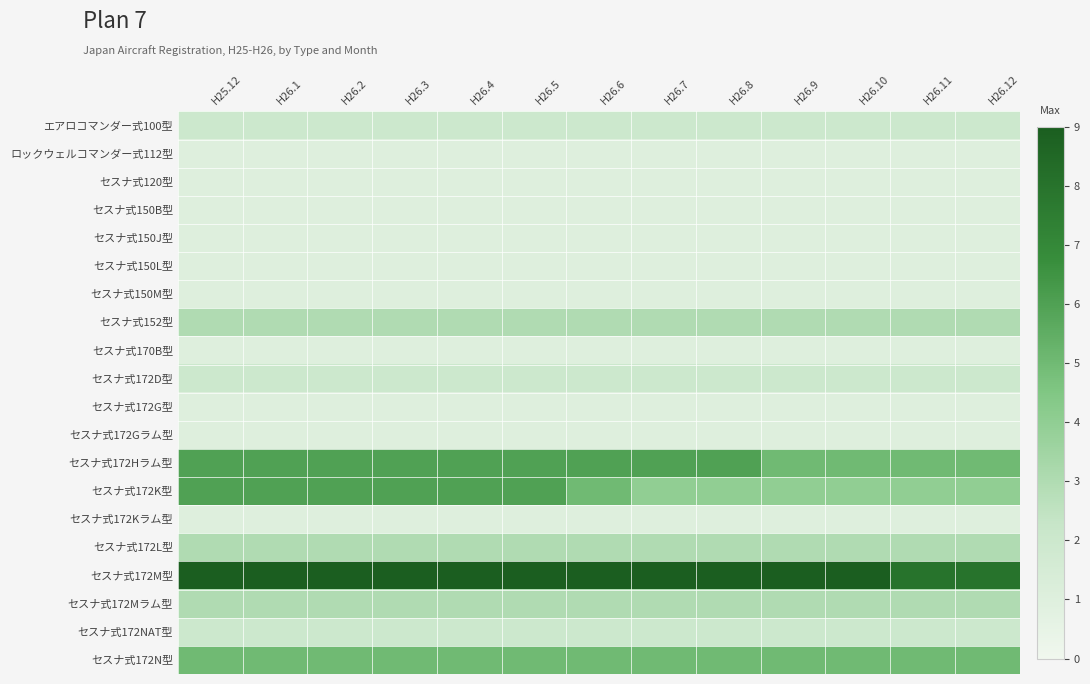

What is the total value across all series at H26.7?

49